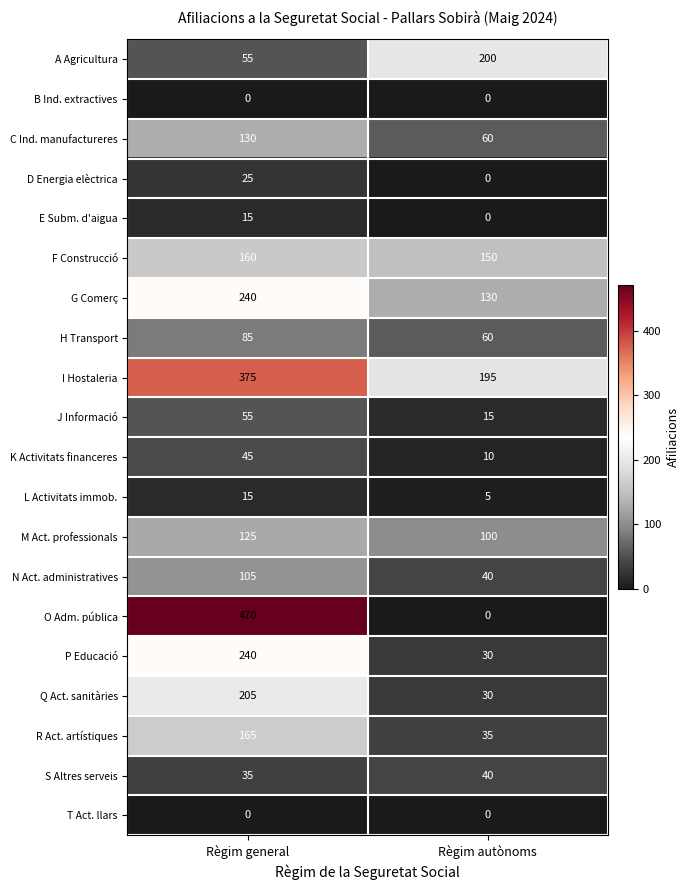

What is the highest value of the K Activitats financeres series?

45